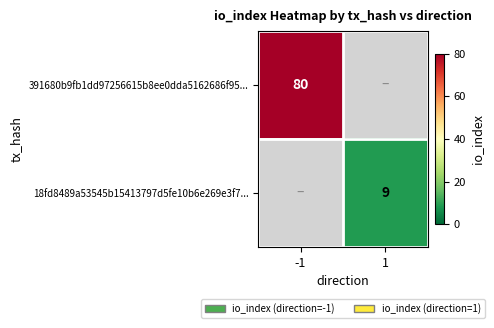

The 391680b9fb1dd97256615b8ee0dda5162686f95... series shows 80 at -1. True or false?

True